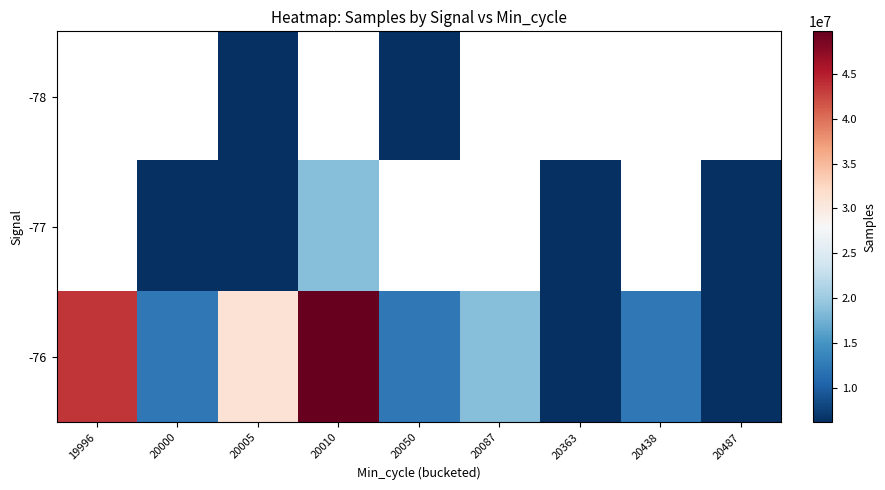

True or false: -76 has a value of 12403481.0 at 20438.

True